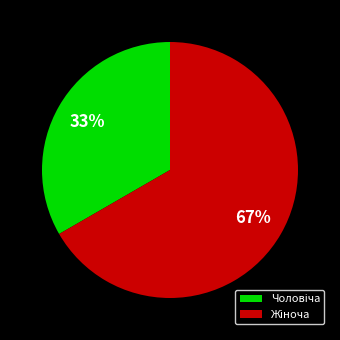

Is there any slice that represents more than half of the pie?

Yes